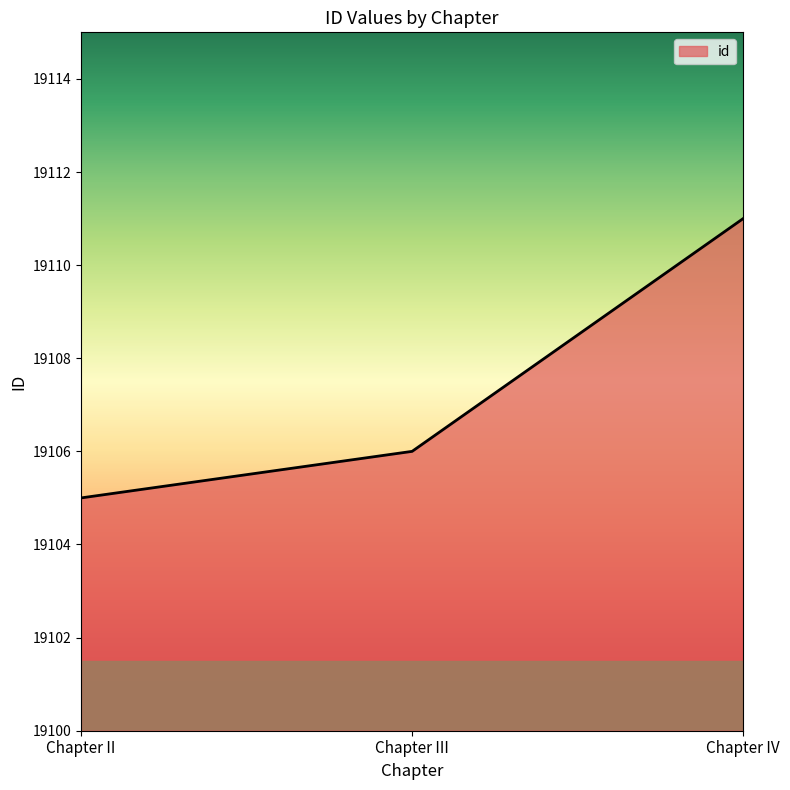

At which label is the value closest to 19108?

Chapter III